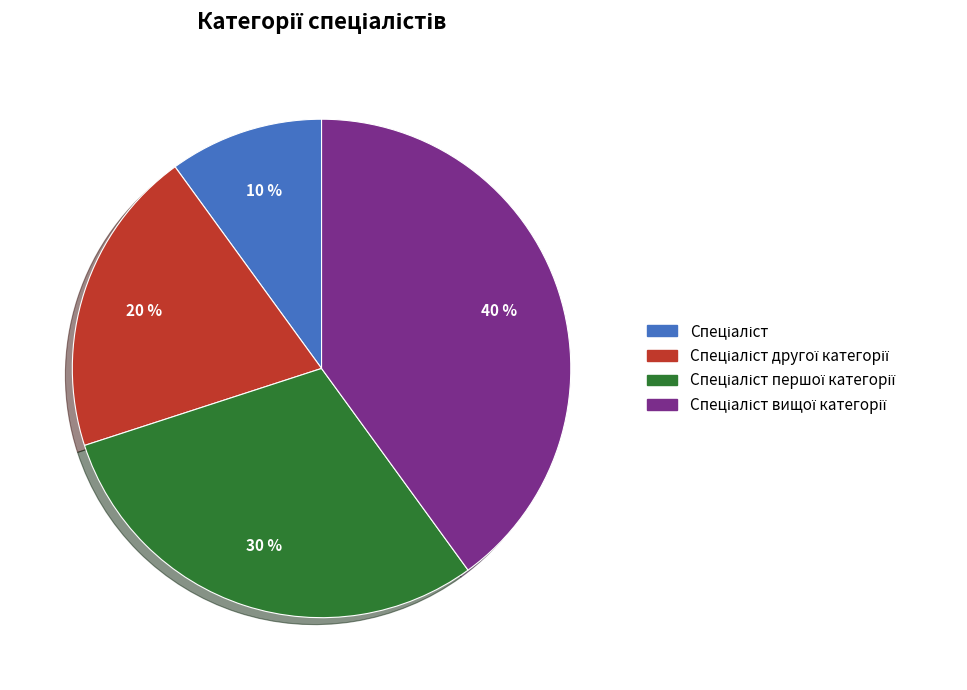

To the nearest percent, what is the average slice percentage?

25%